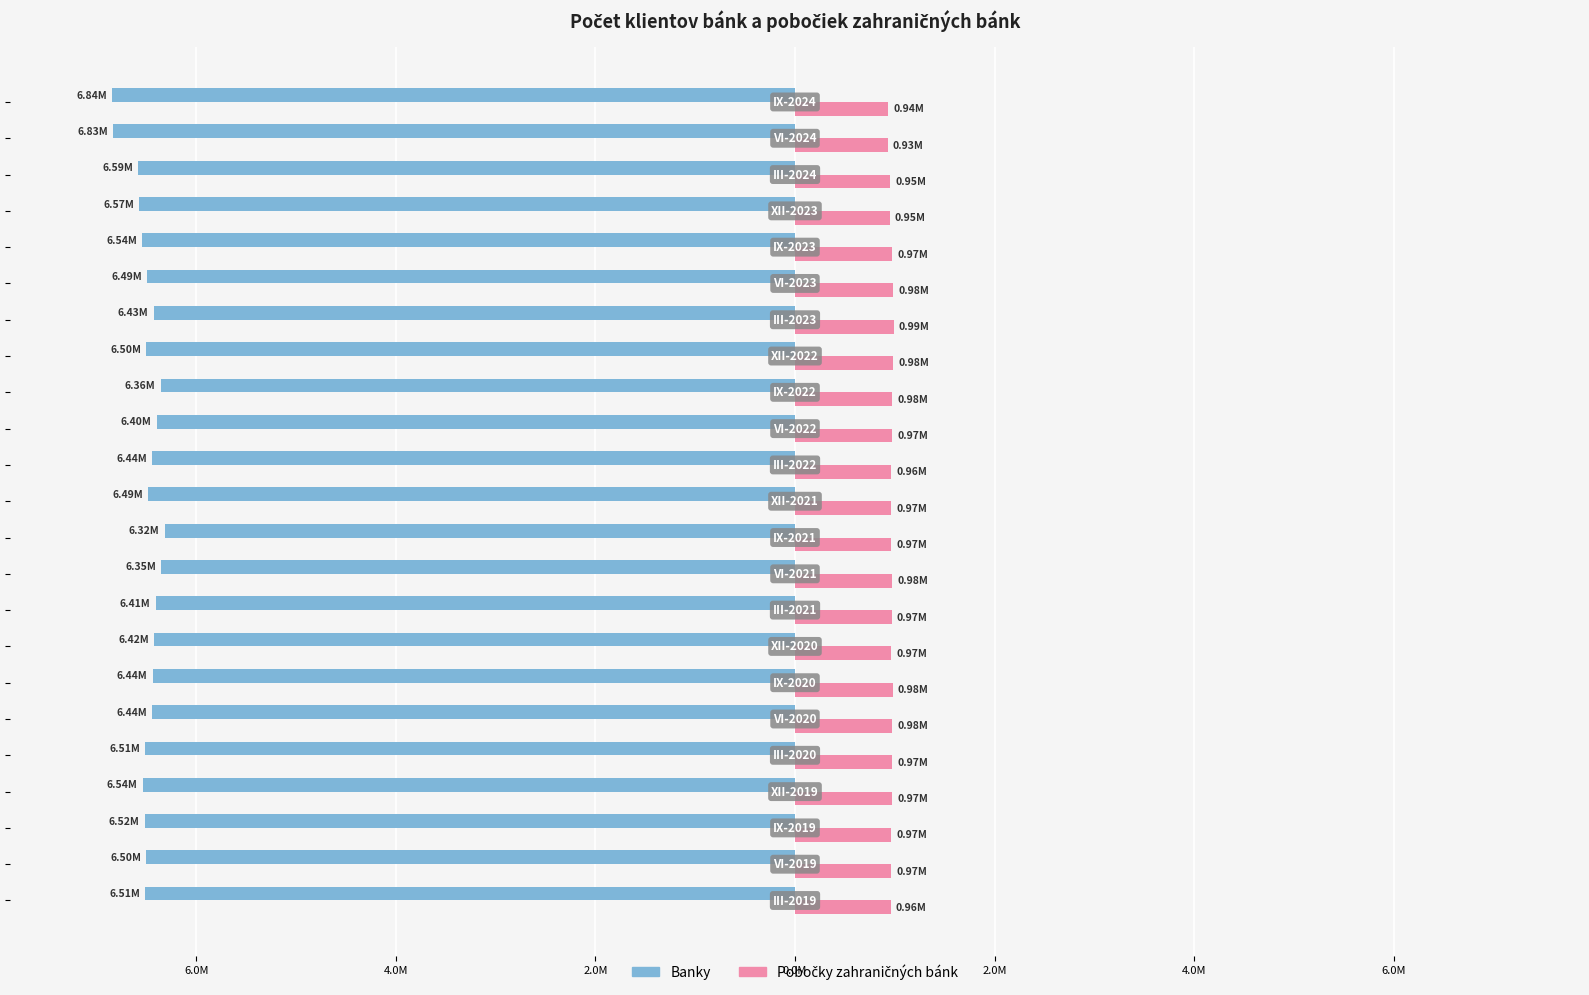

What is the value of the Banky bar at the 19th from the left?

-6.5